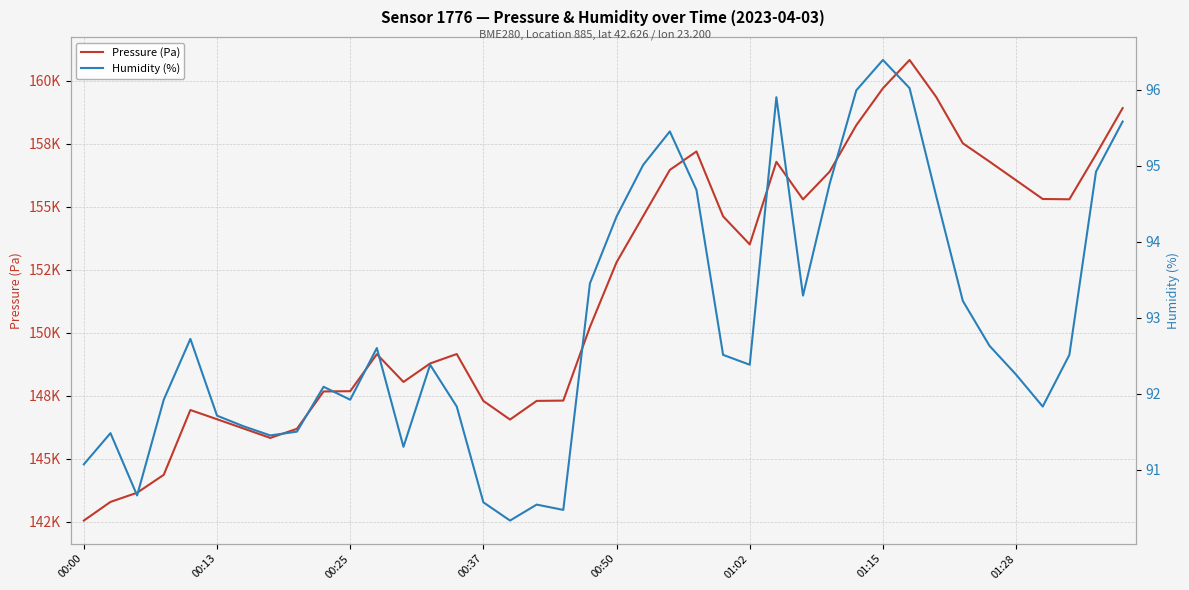

At which category is the sum across all series the highest?

31